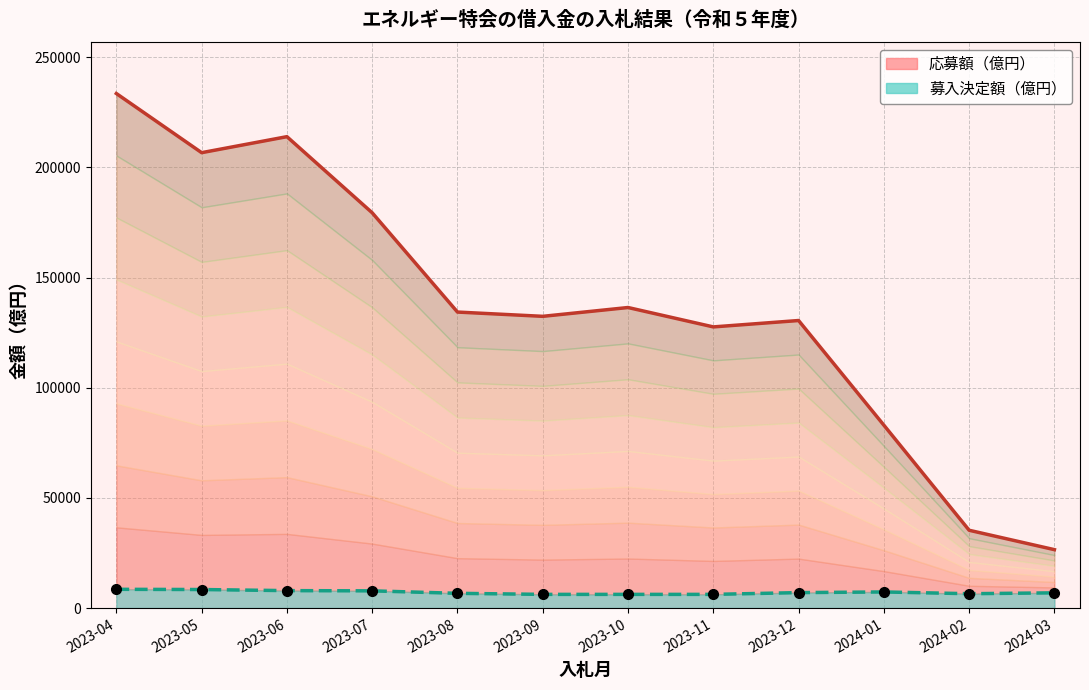

What position from the right is 2024-01?

3